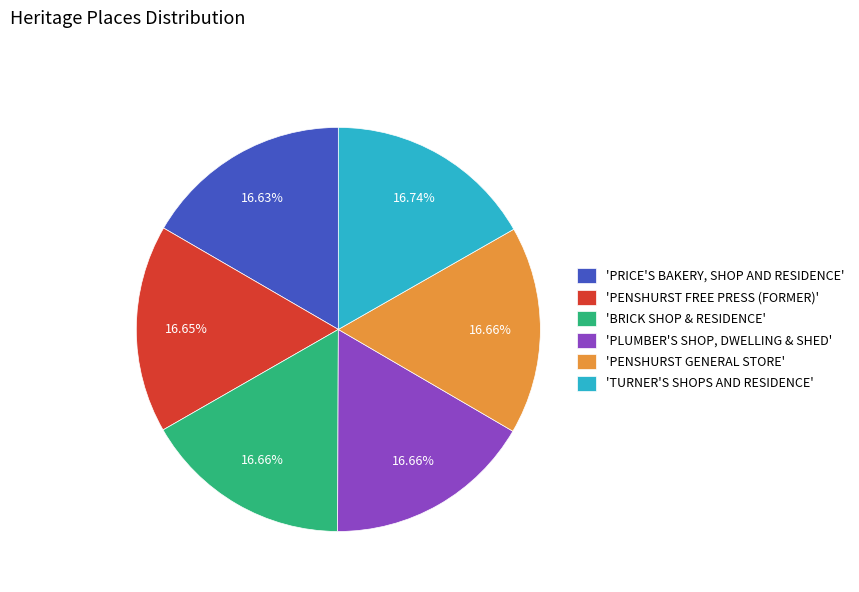

Do 'TURNER'S SHOPS AND RESIDENCE' and 'PENSHURST GENERAL STORE' together represent more than half of the pie?

No